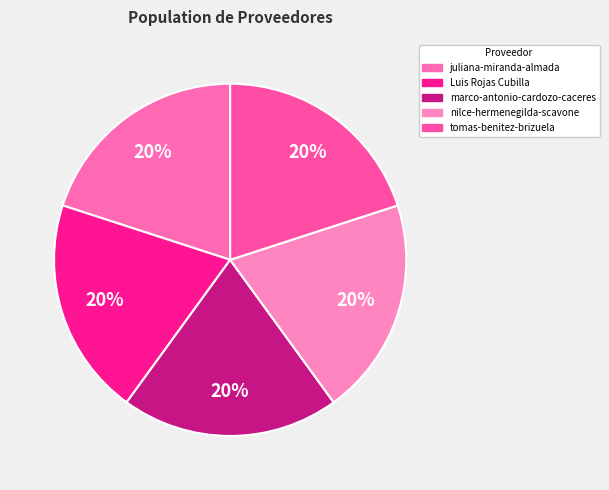

Count the number of slices in the pie.

5